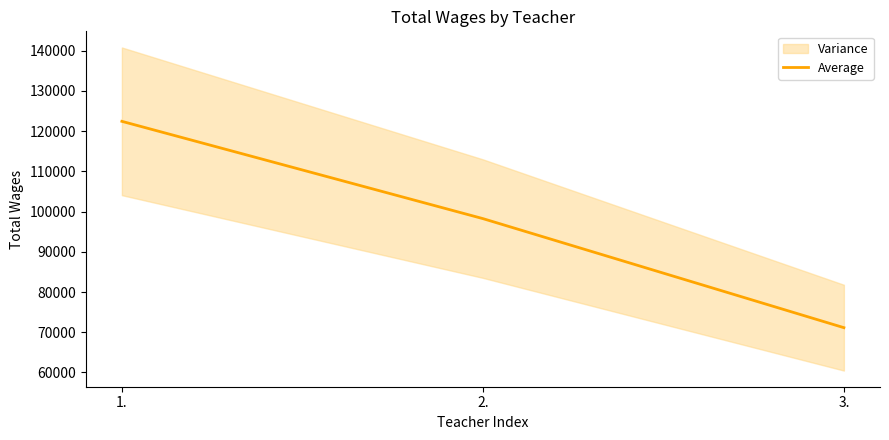

How many values are below 98256?

1